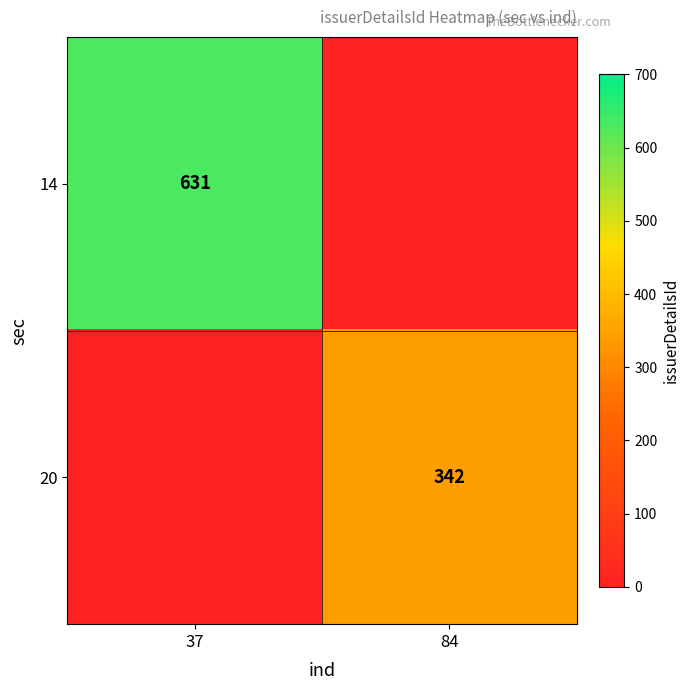

The 20 series shows 342 at 84. True or false?

True